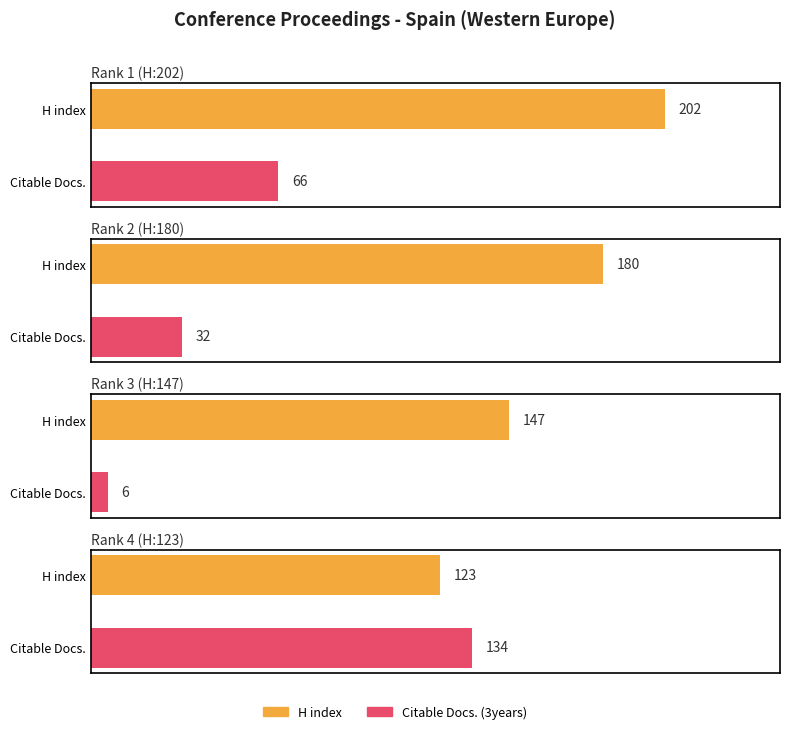

Are the bars horizontal?

Yes